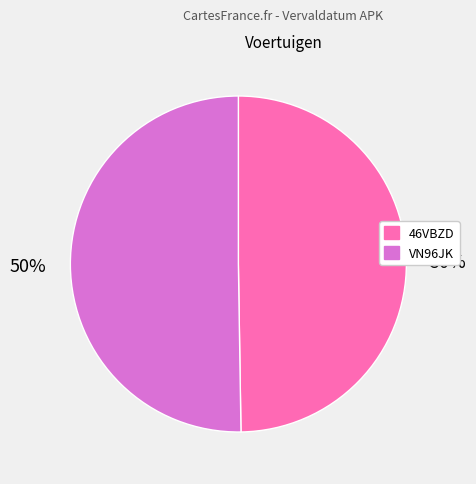

To the nearest percent, what is the combined percentage of VN96JK and 46VBZD?

100%